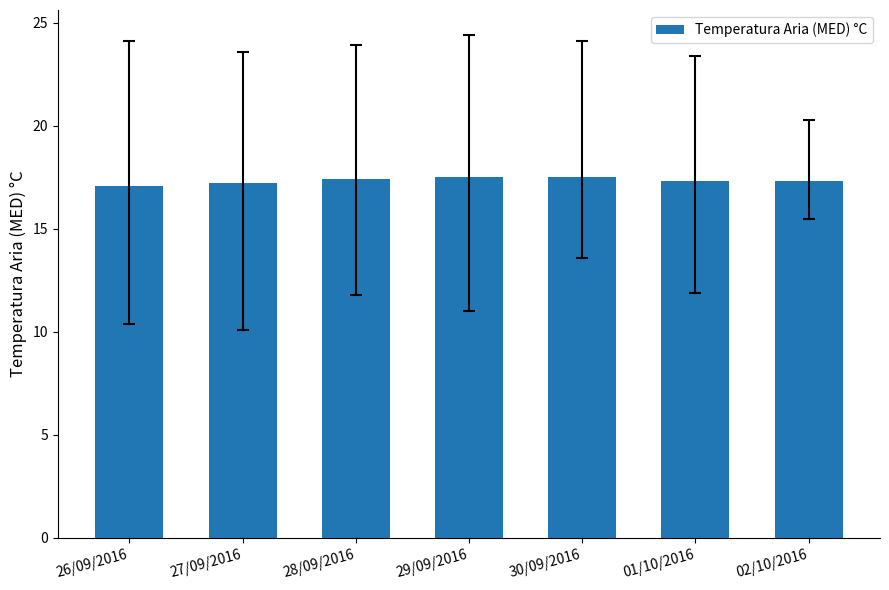

What is the sum of the values at 02/10/2016 and 26/09/2016?

34.4